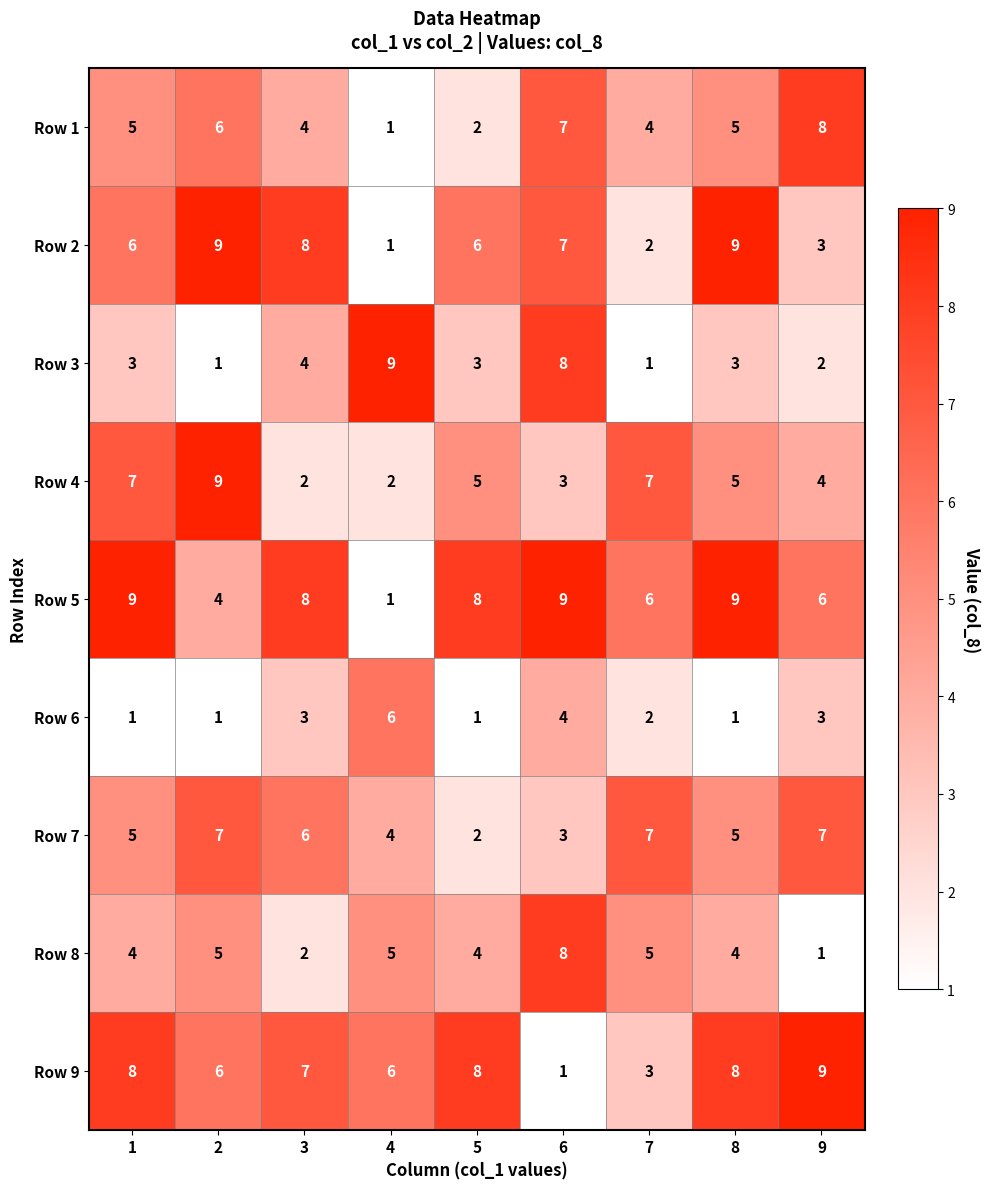

What is the difference between the second highest and minimum values in the Row 2 series?

8